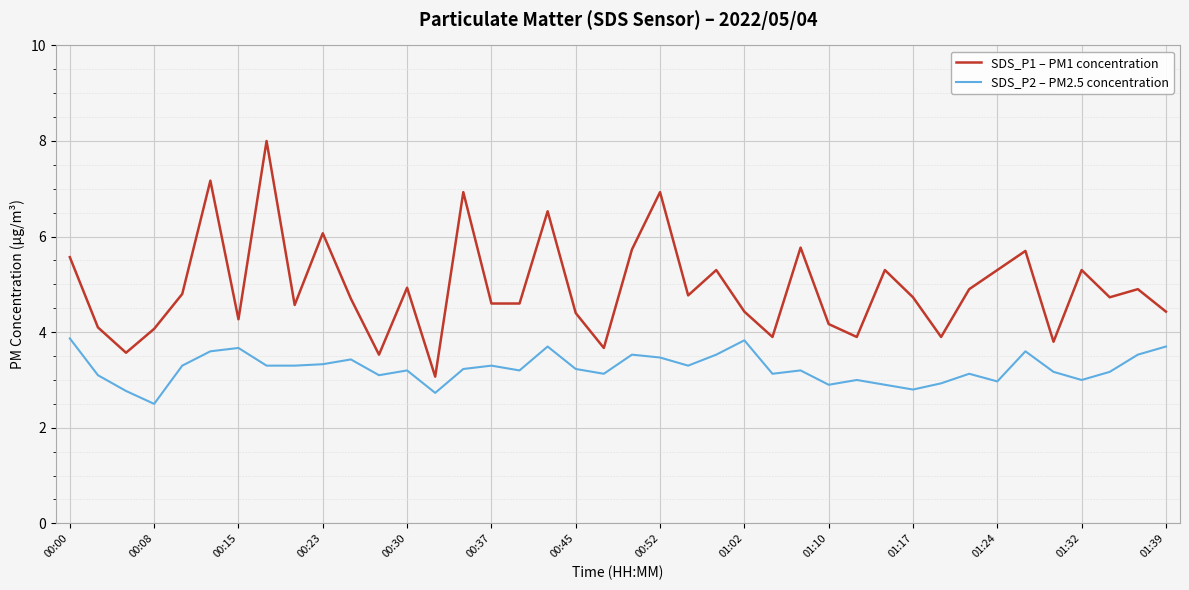

At how many categories does at least one series exceed 3?

40